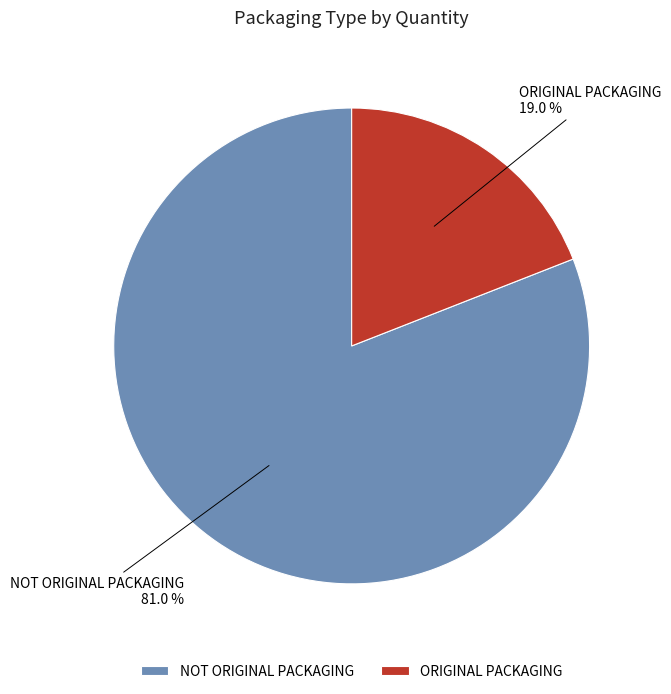

What is the largest slice in the pie chart?

NOT ORIGINAL PACKAGING